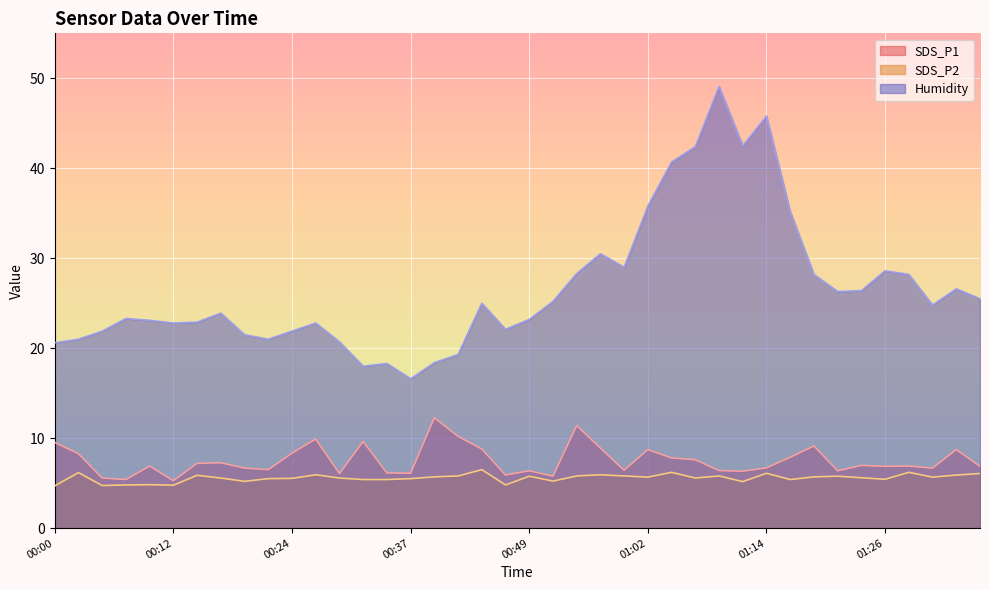

True or false: SDS_P1 and Humidity cross at least once.

False